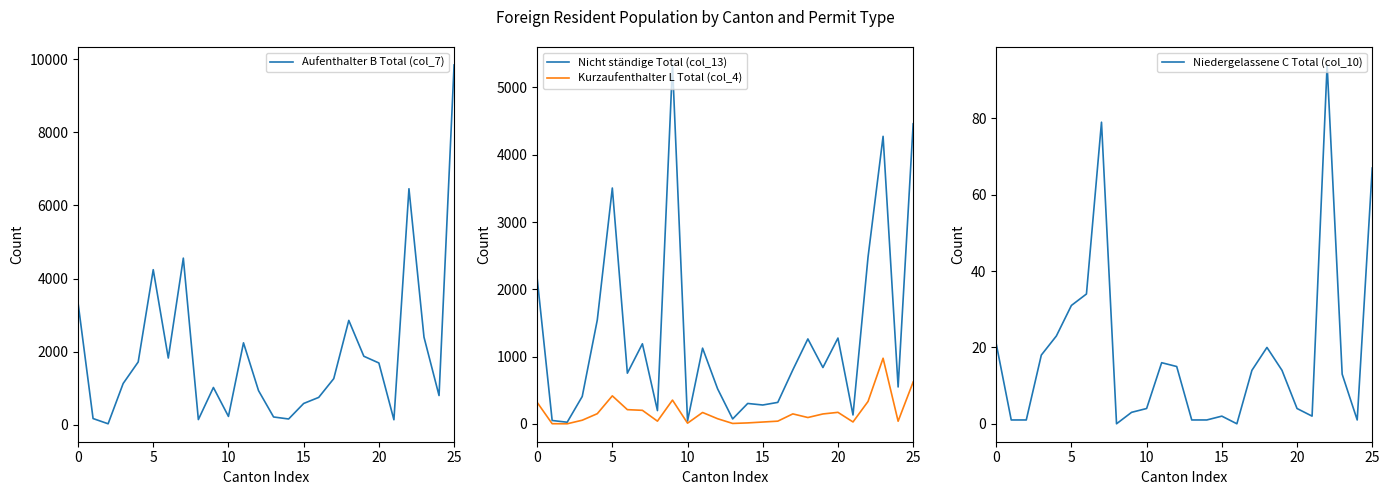

Which has a higher value, 9 or 21?

9